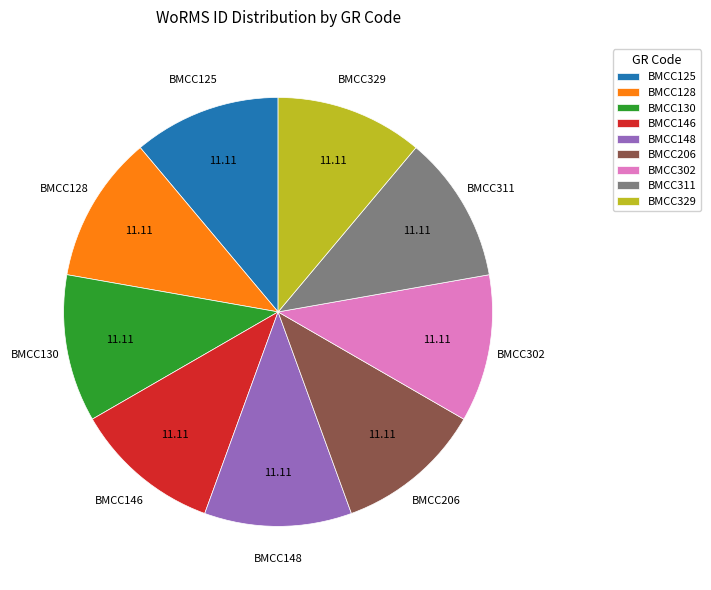

Is the sum of BMCC130 and BMCC146 greater than half?

No